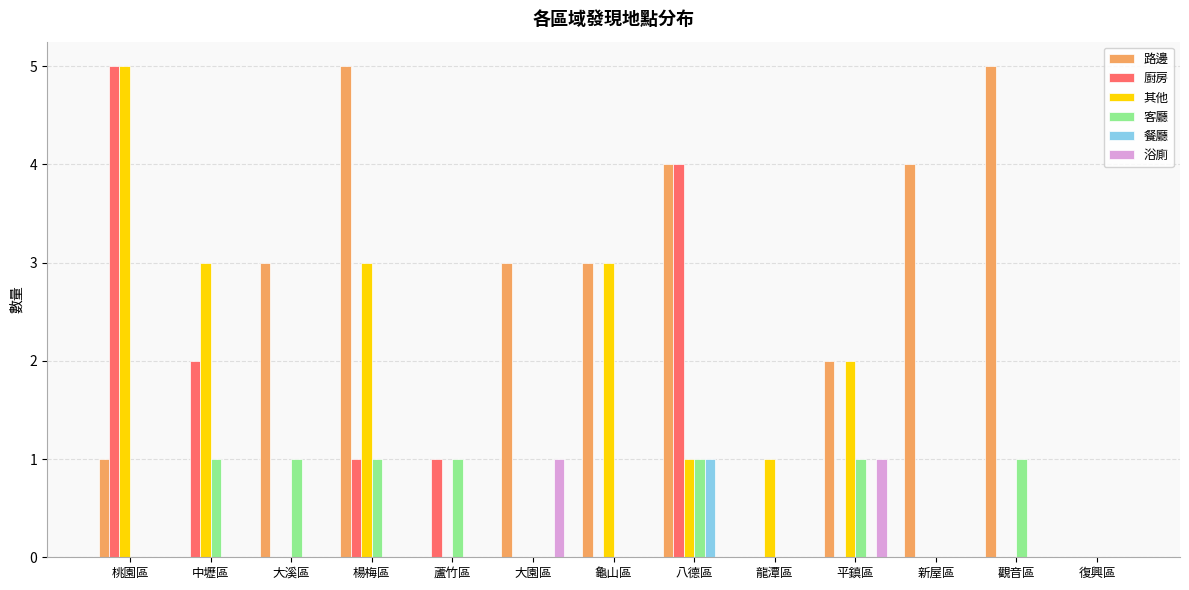

Are the bars grouped side by side (vs. stacked)?

Yes